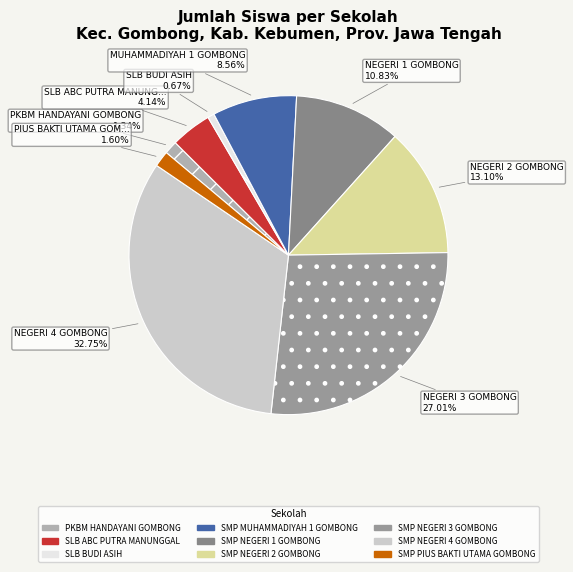

True or false: PKBM HANDAYANI GOMBONG accounts for 11% of the total.

False